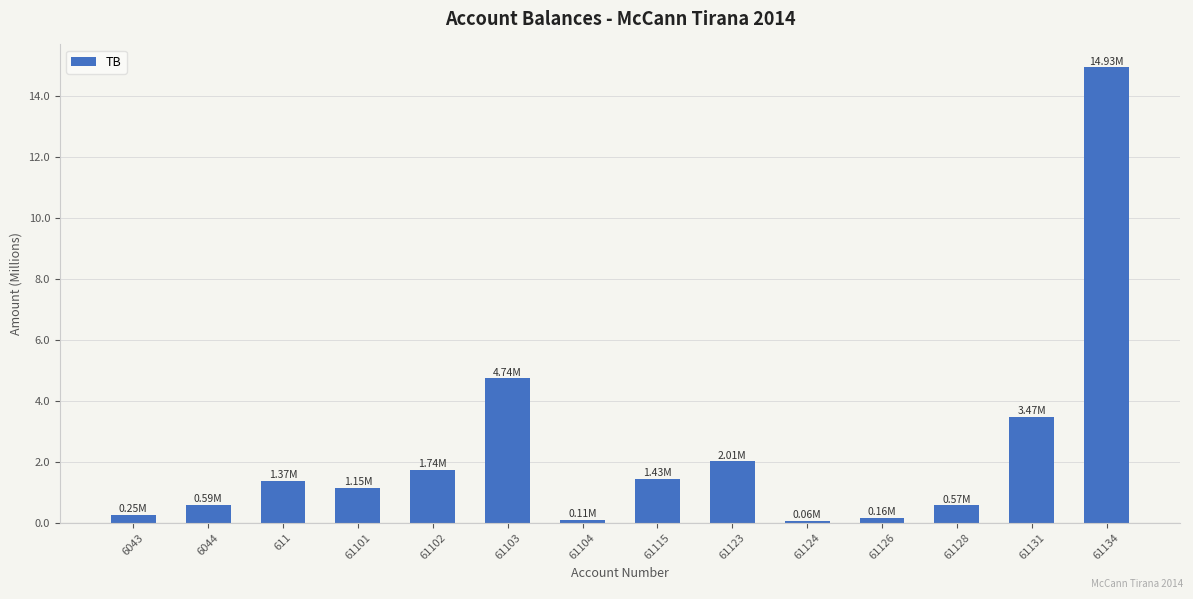

Are the bars grouped side by side (vs. stacked)?

No